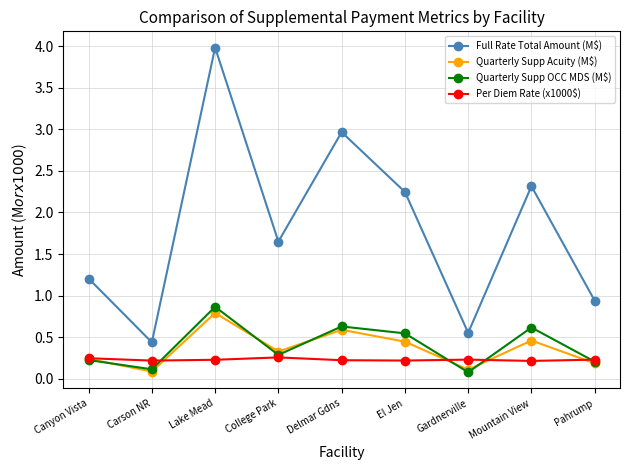

At which category does Full Rate Total Amount (M$) reach its first local valley?

Carson NR